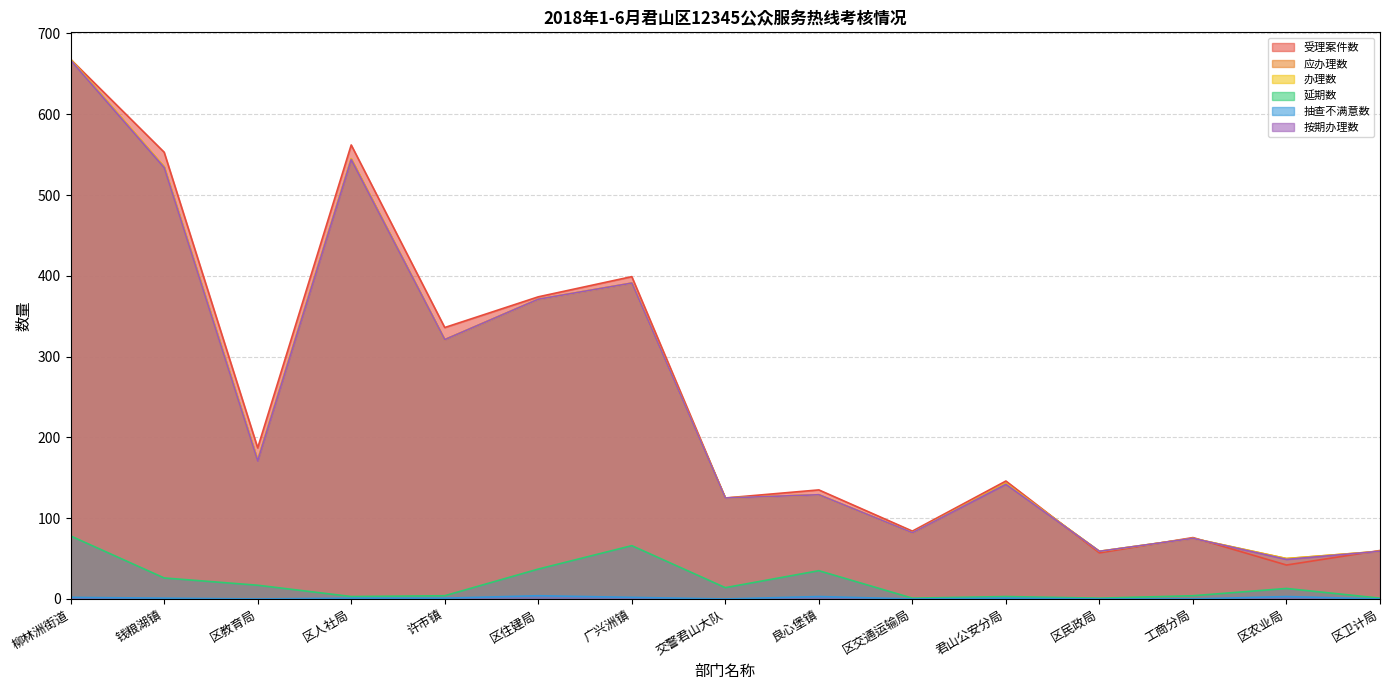

What position from the left is 广兴洲镇?

7